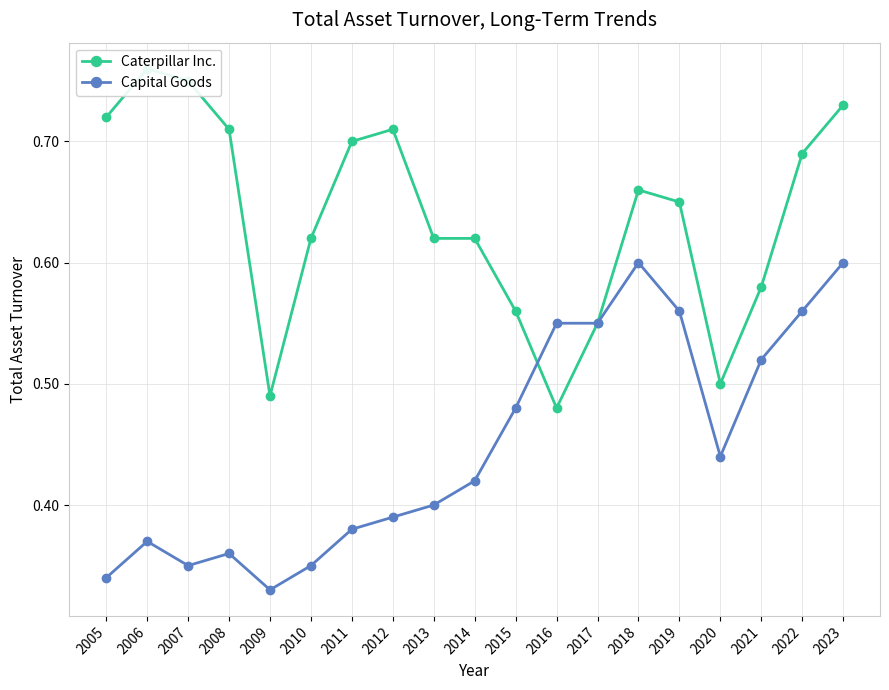

How many times do Caterpillar Inc. and Capital Goods cross each other?

1